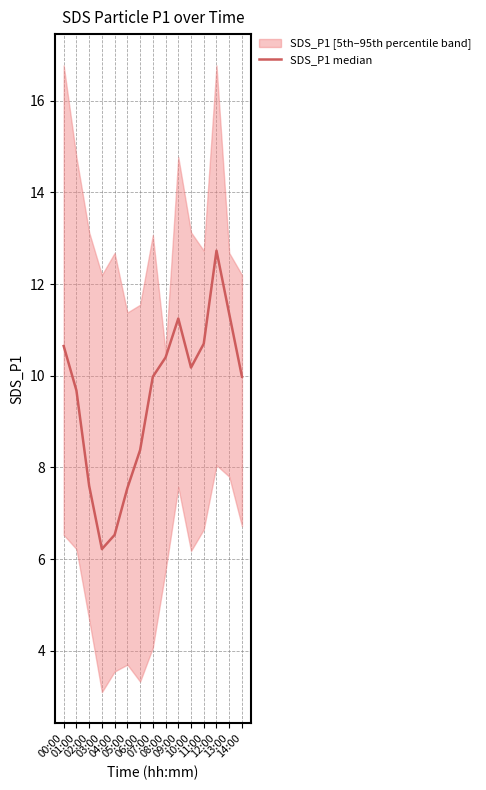

What position from the left is 09:00?

10